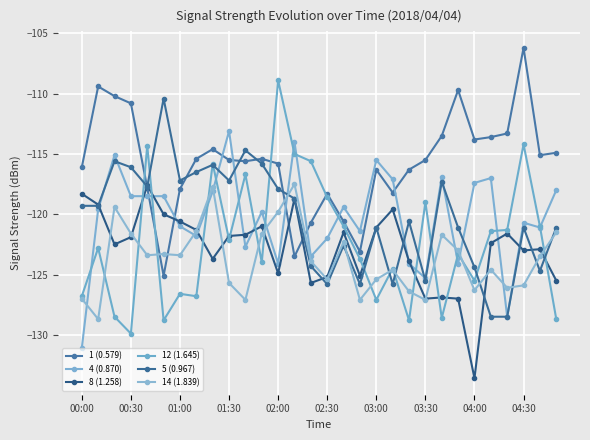

How many data points does each series have?

30